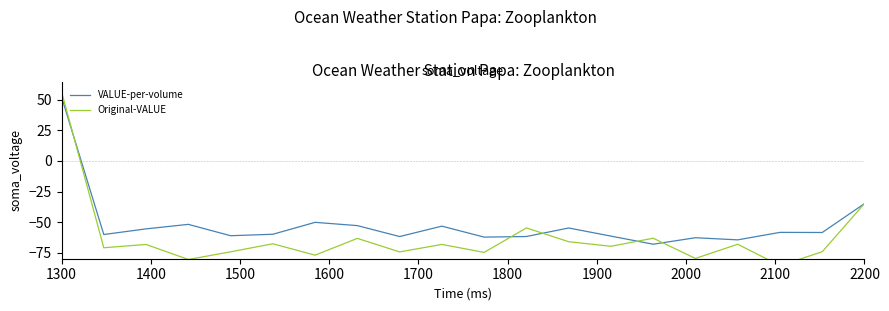

What is the maximum value for VALUE-per-volume?

52.5